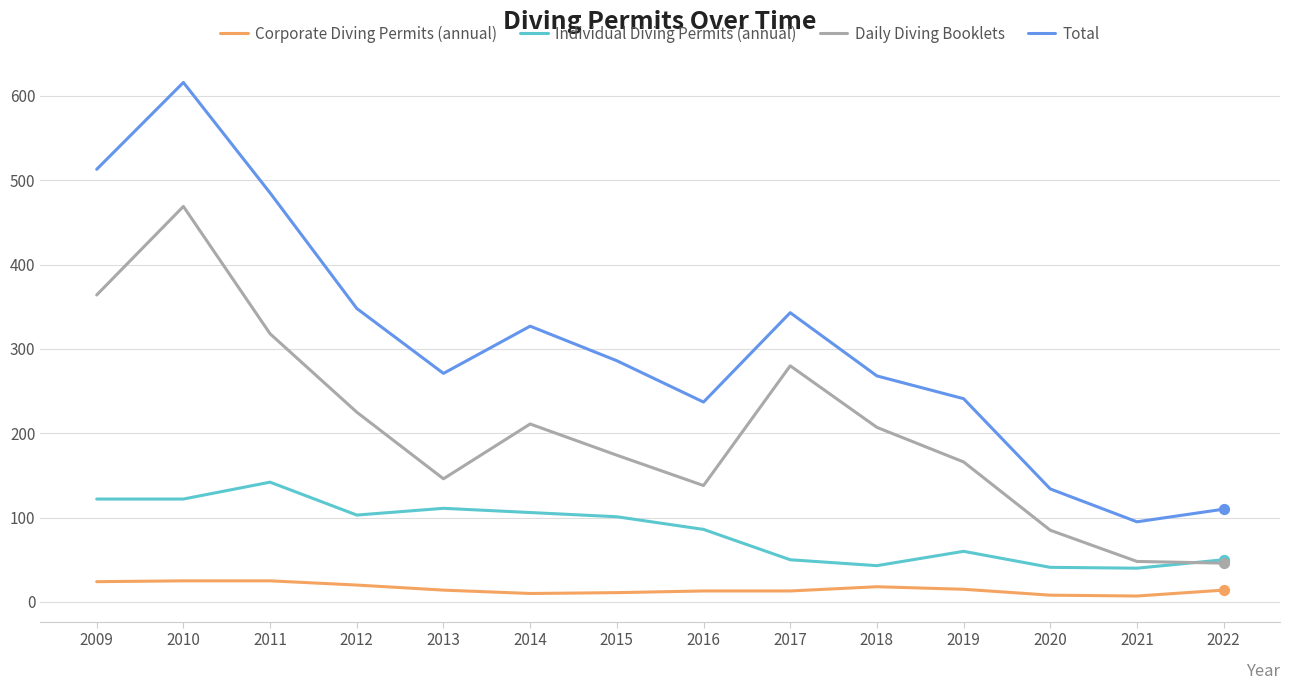

Between 2009 and 2010, which series saw the biggest shift?

Daily Diving Booklets